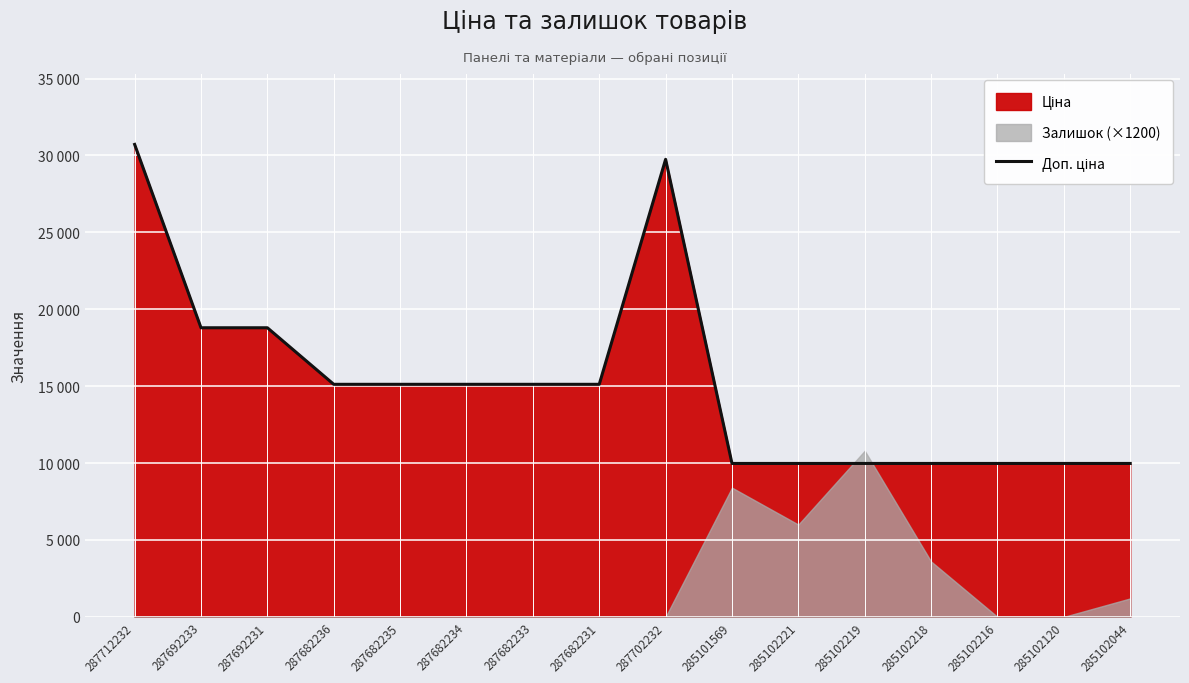

What is the smallest value displayed?

9975.0